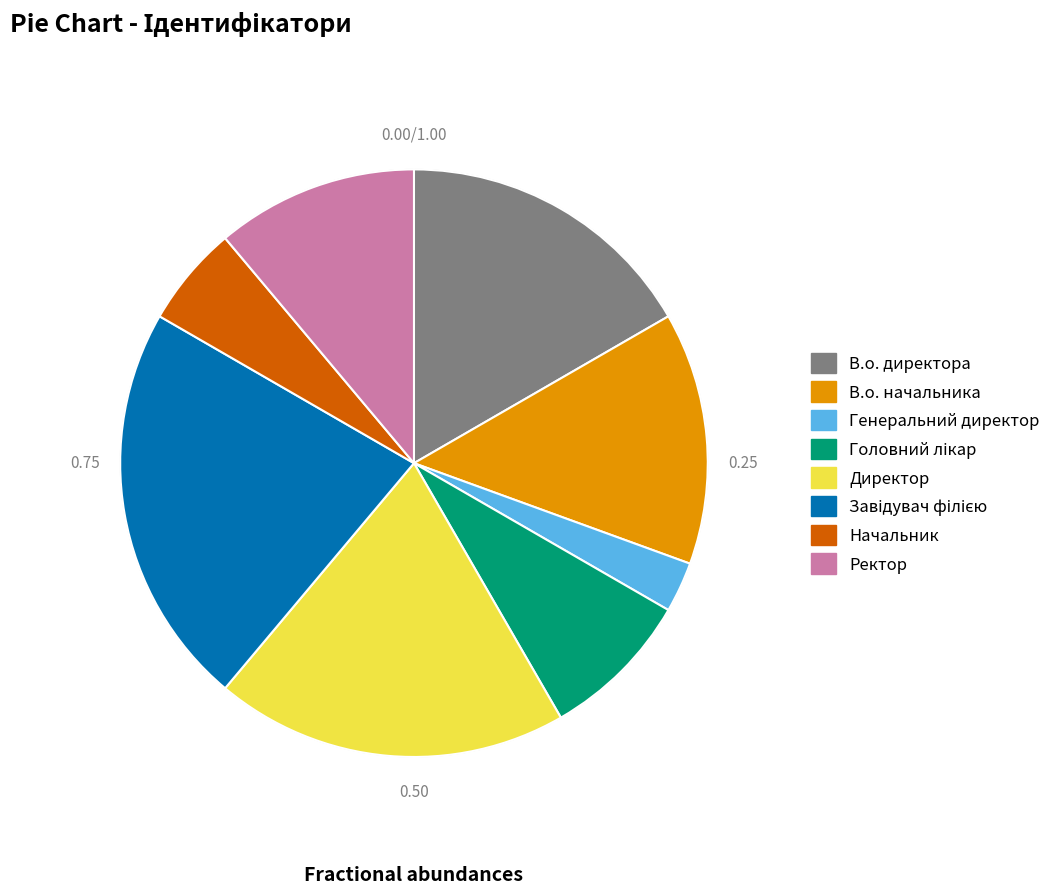

Do В.о. начальника and Генеральний директор together represent more than half of the pie?

No